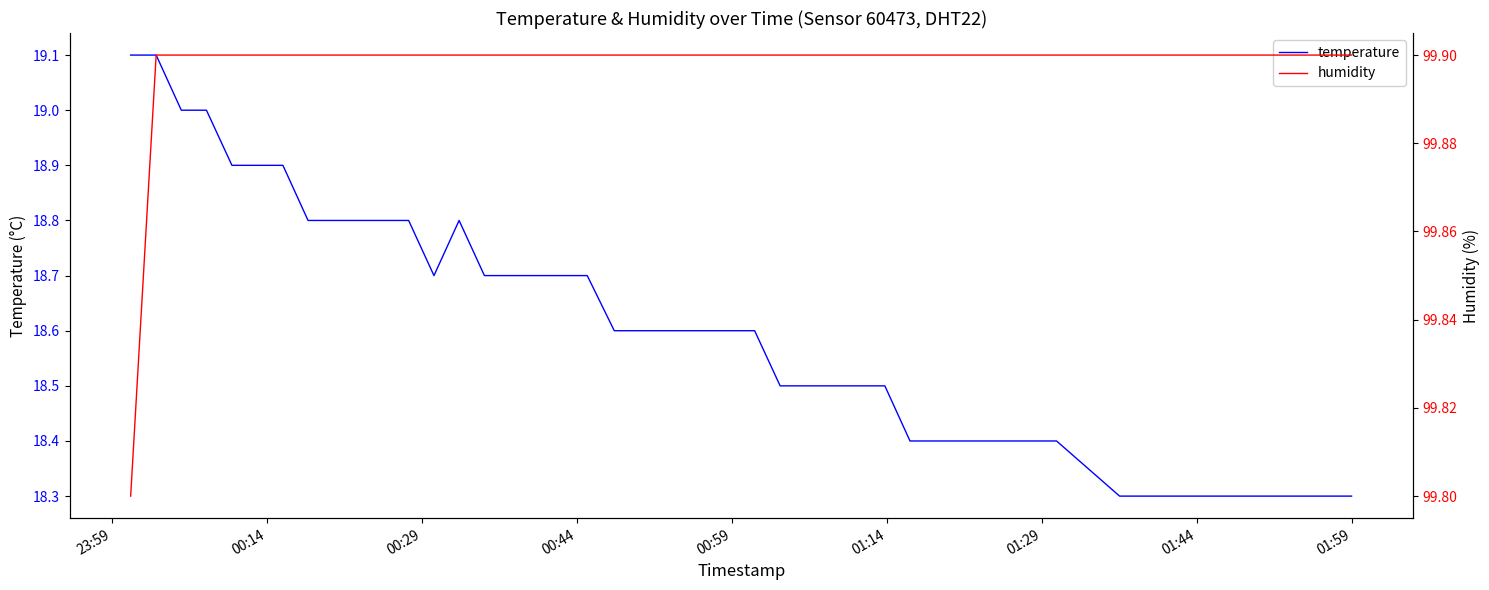

What is the highest value of the temperature series?

19.1